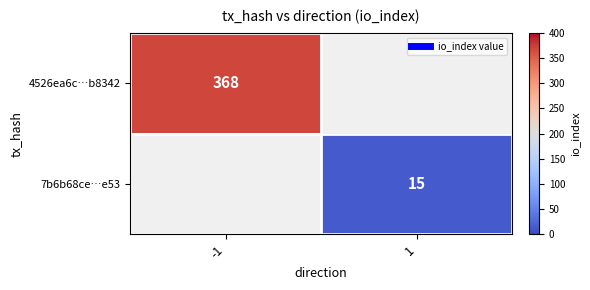

Which category has the lowest value in the 4526ea6c…b8342 series?

-1